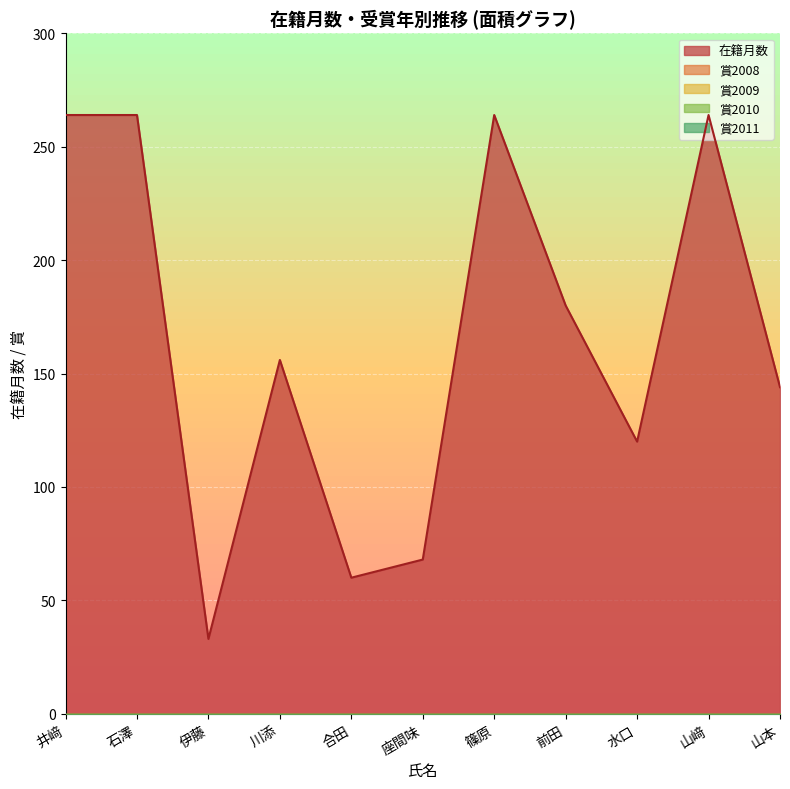

True or false: 在籍月数 and 賞2009 intersect in this chart.

False